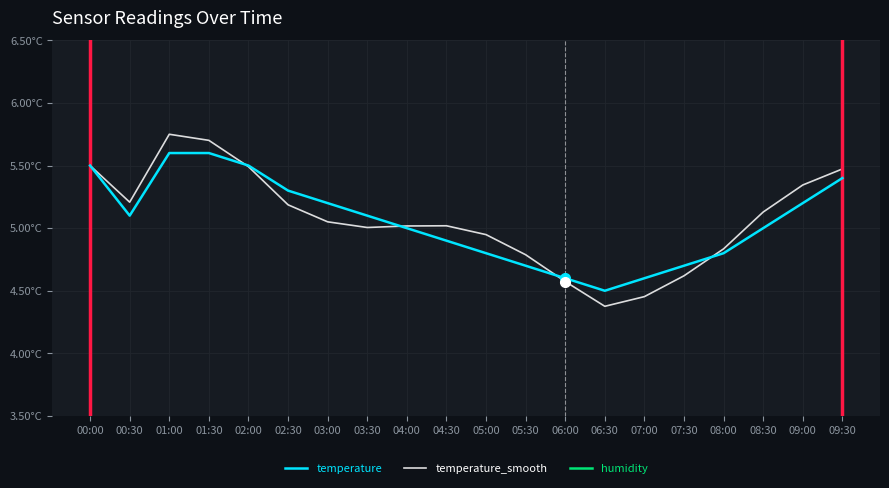

True or false: humidity and temperature_smooth intersect in this chart.

False